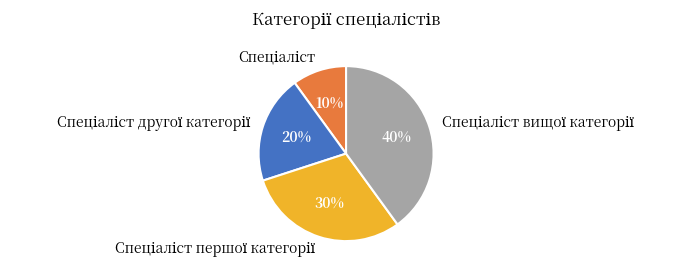

To the nearest percent, what is the difference between the largest and smallest slice percentages?

30%